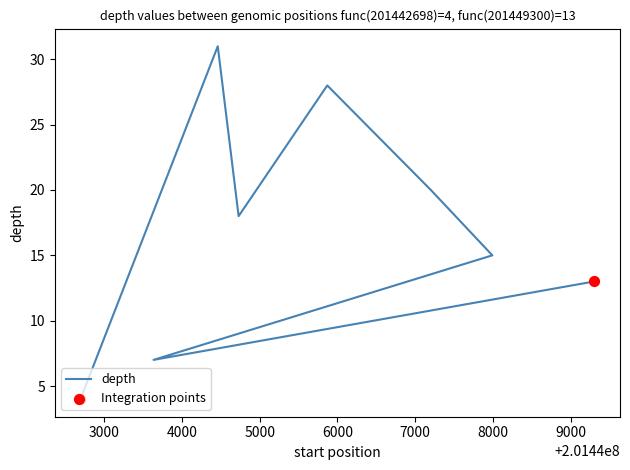

Which has a higher value, 201442698 or 201445869?

201445869